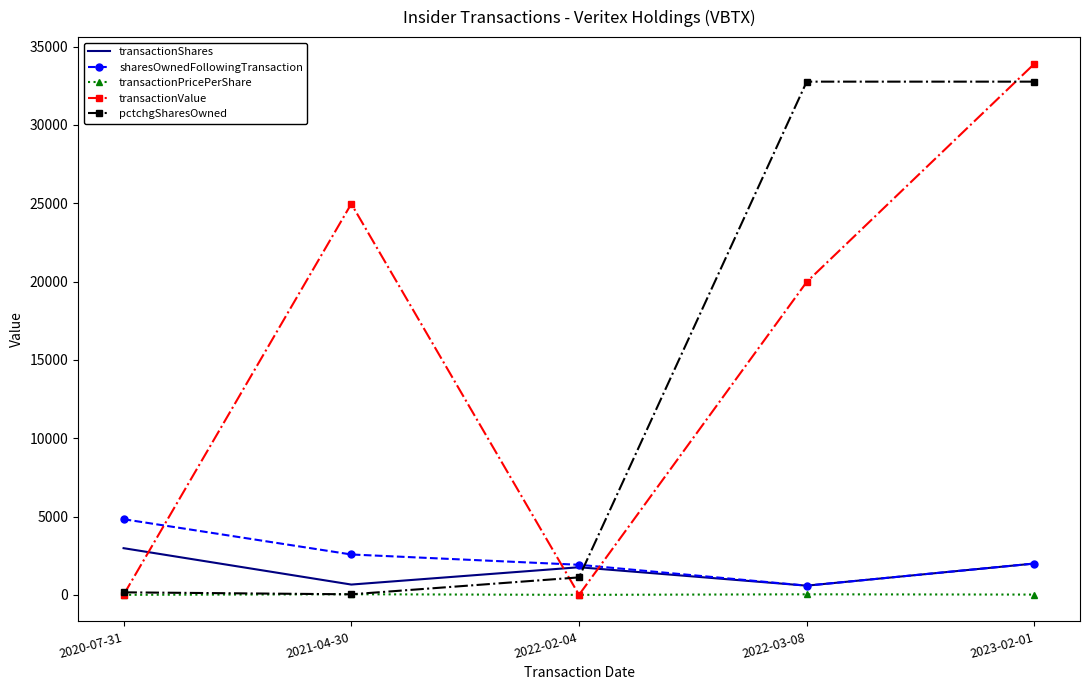

At which category is the sum across all series the highest?

2023-02-01